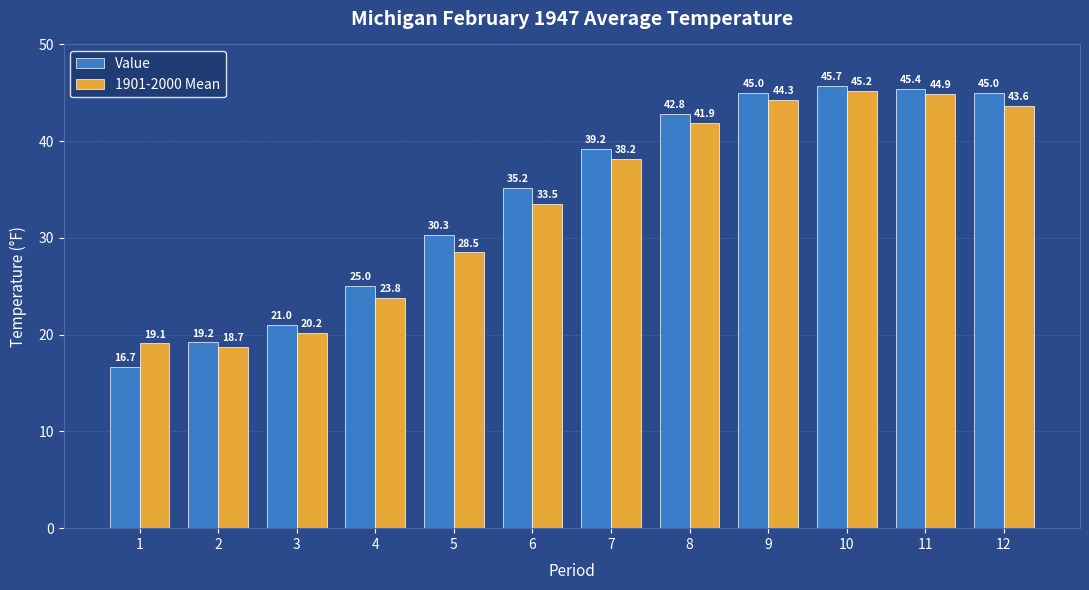

The Value series shows 39.2 at 7. True or false?

True